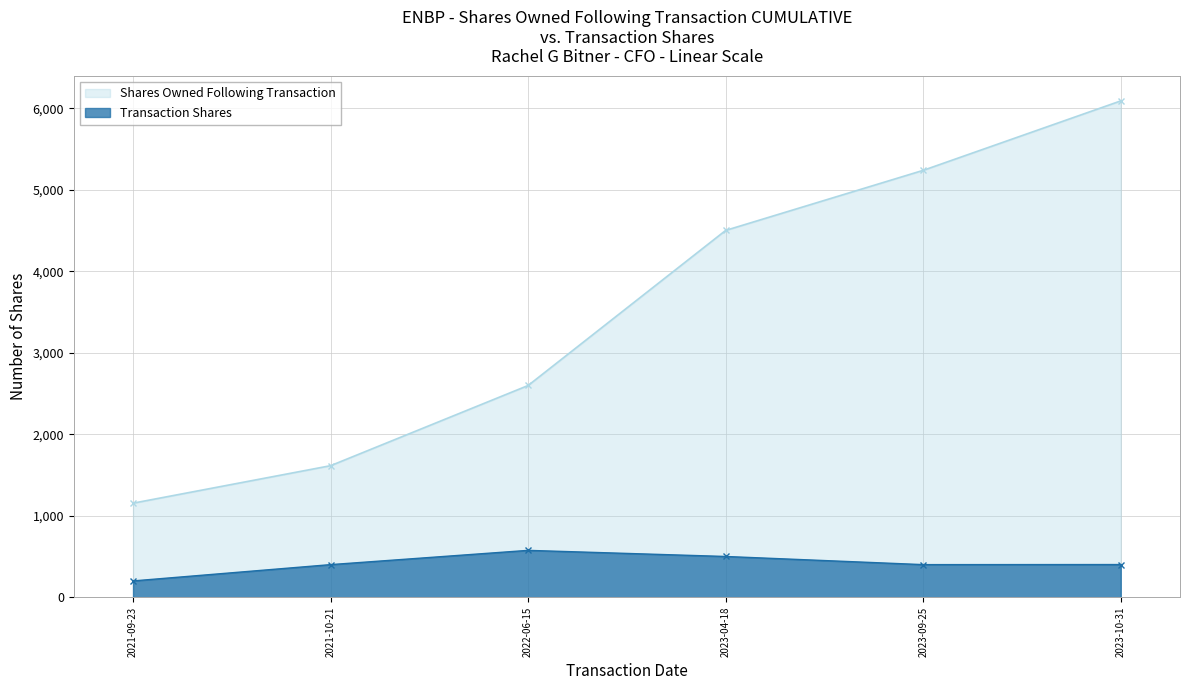

Does the chart display data point markers on the line(s)?

Yes